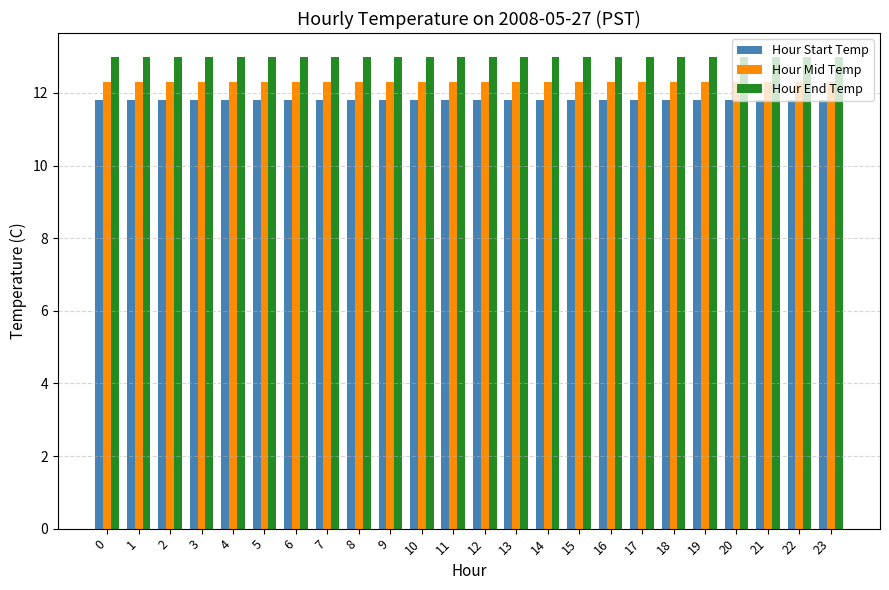

Reading left to right, transcribe all the data shown in this chart.

Hour Start Temp: 0=11.8	1=11.8	2=11.8	3=11.8	4=11.8	5=11.8	6=11.8	7=11.8	8=11.8	9=11.8	10=11.8	11=11.8	12=11.8	13=11.8	14=11.8	15=11.8	16=11.8	17=11.8	18=11.8	19=11.8	20=11.8	21=11.8	22=11.8	23=11.8
Hour Mid Temp: 0=12.3	1=12.3	2=12.3	3=12.3	4=12.3	5=12.3	6=12.3	7=12.3	8=12.3	9=12.3	10=12.3	11=12.3	12=12.3	13=12.3	14=12.3	15=12.3	16=12.3	17=12.3	18=12.3	19=12.3	20=12.3	21=12.3	22=12.3	23=12.3
Hour End Temp: 0=13.0	1=13.0	2=13.0	3=13.0	4=13.0	5=13.0	6=13.0	7=13.0	8=13.0	9=13.0	10=13.0	11=13.0	12=13.0	13=13.0	14=13.0	15=13.0	16=13.0	17=13.0	18=13.0	19=13.0	20=13.0	21=13.0	22=13.0	23=13.0